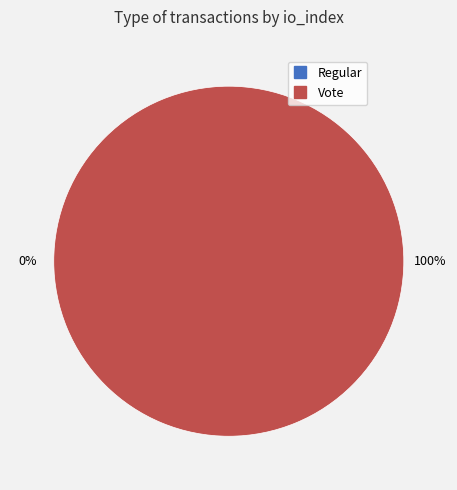

Rank the categories by value from highest to lowest.

Vote, Regular